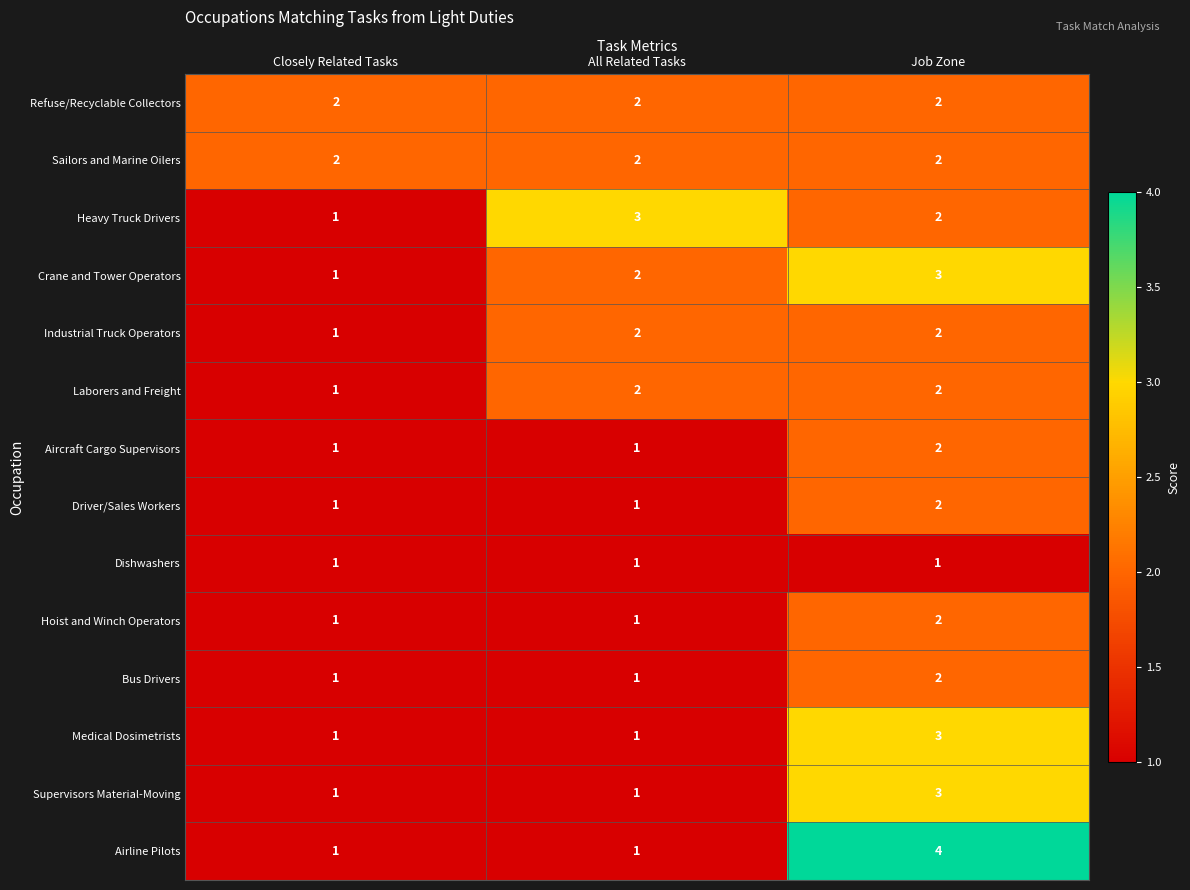

The value of Airline Pilots at Job Zone is 1. True or false?

False